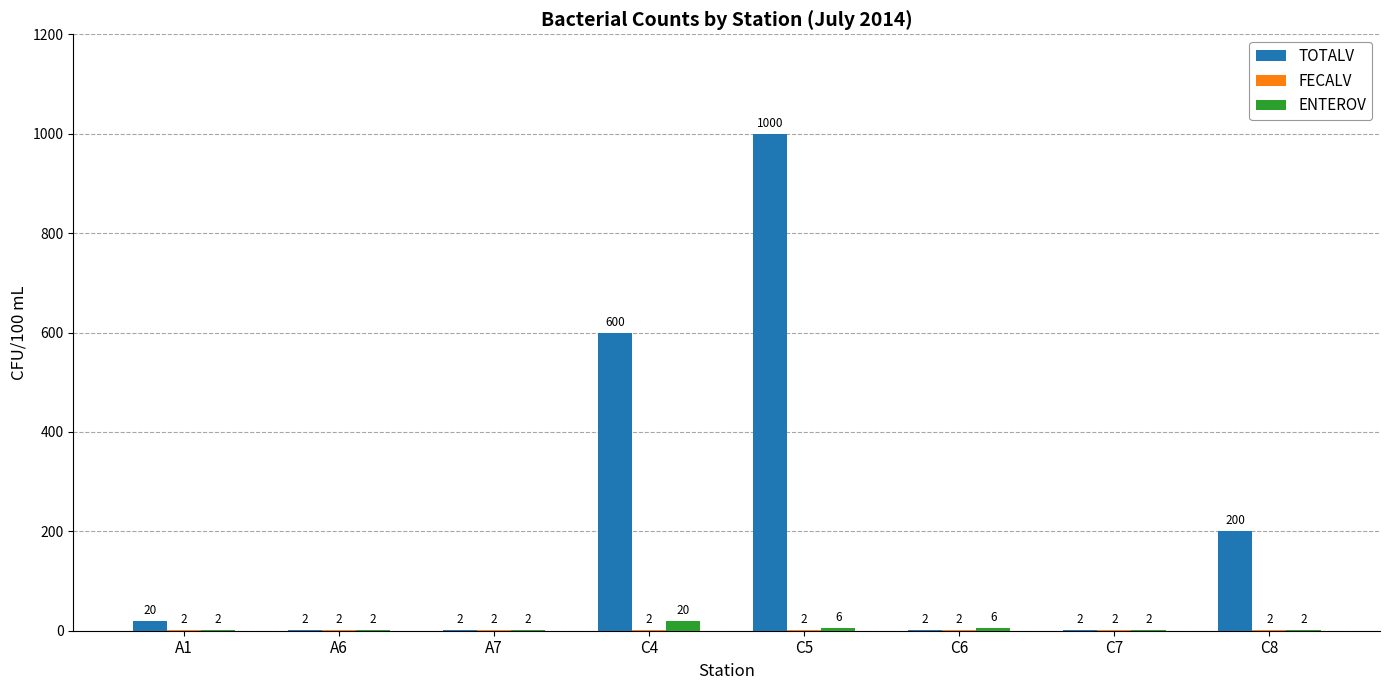

At which label is TOTALV closest to 501?

C4